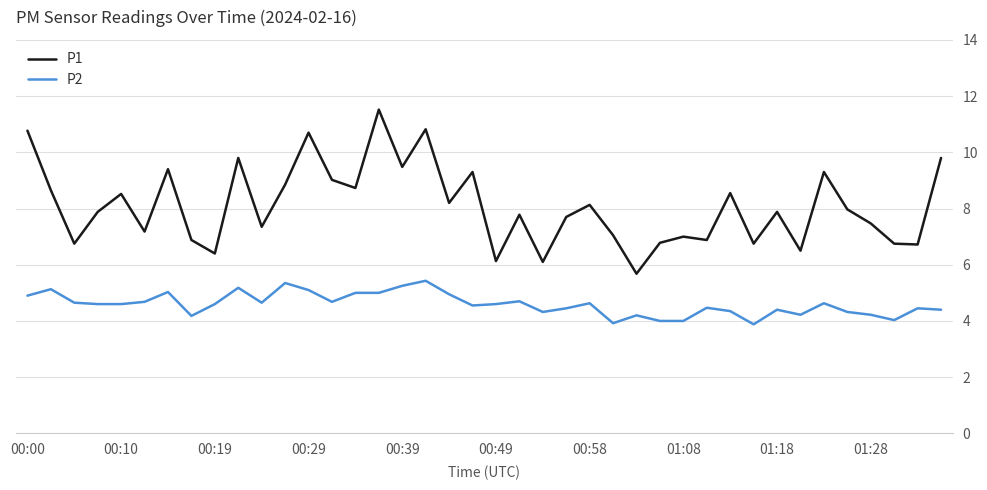

Which series has the widest spread of values?

P1